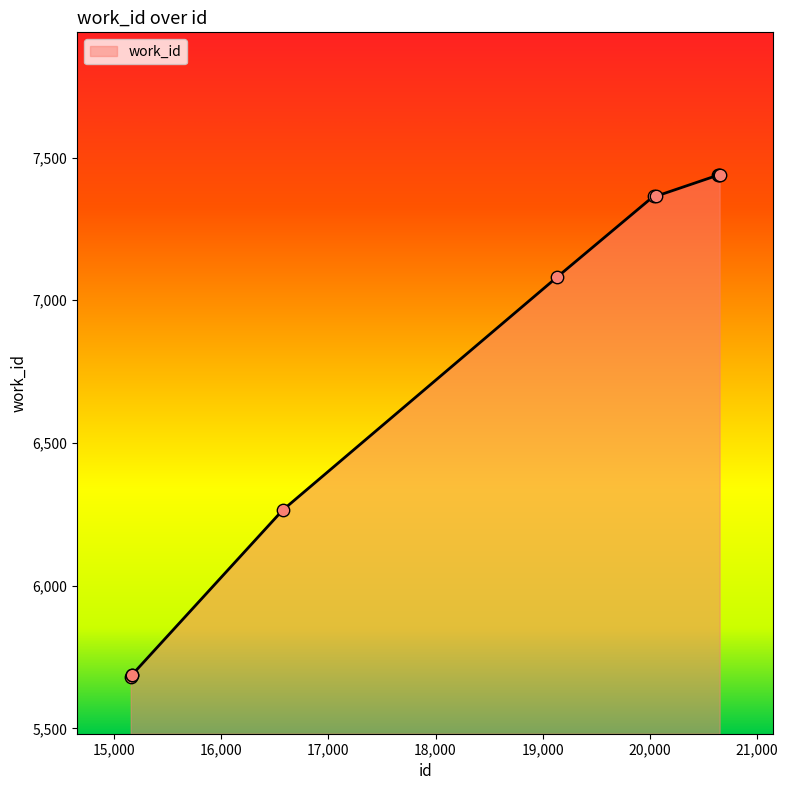

What is the difference between the maximum and minimum values?

1758